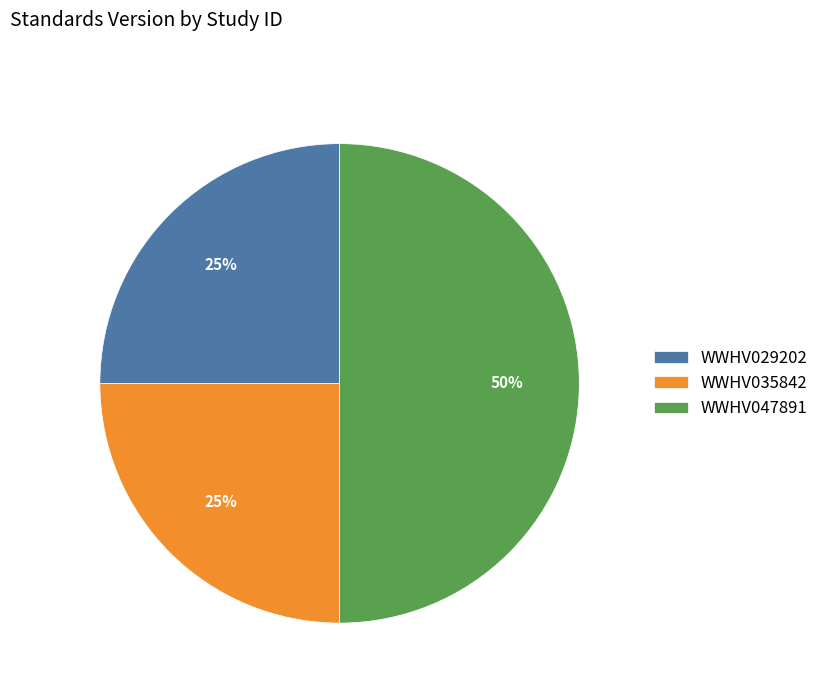

The WWHV029202 slice represents 25% of the pie. True or false?

True